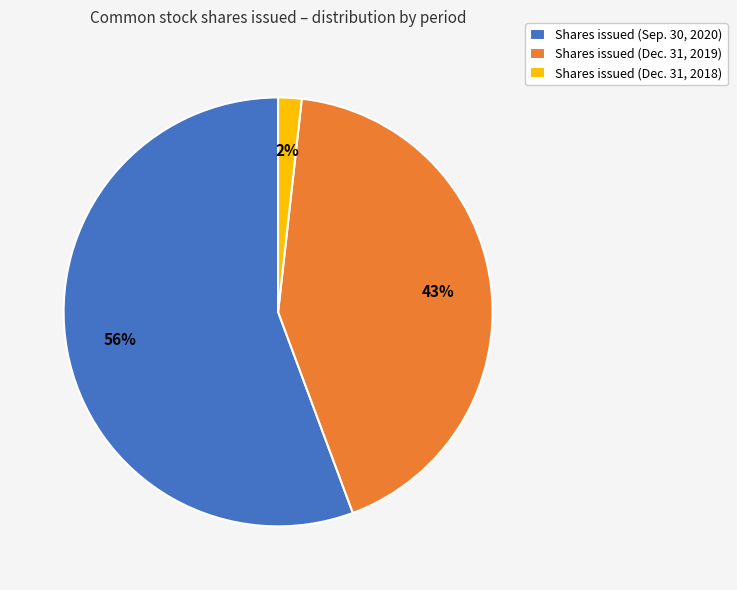

Which slice is the smallest?

Shares issued (Dec. 31, 2018)